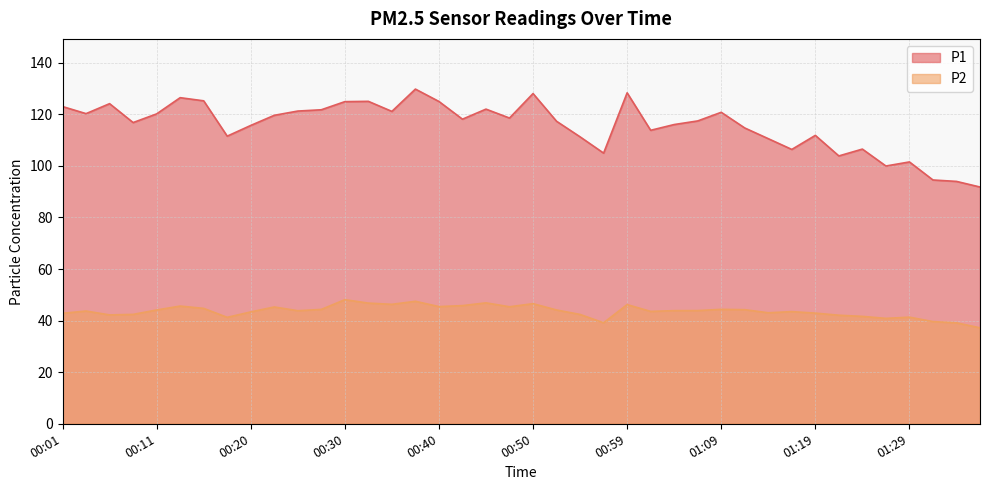

Rank the categories by P1 value from highest to lowest.

00:38, 00:59, 00:50, 00:13, 00:16, 00:33, 00:40, 00:30, 00:06, 00:01, 00:45, 00:28, 00:25, 00:35, 01:09, 00:03, 00:11, 00:23, 00:47, 00:42, 01:07, 00:52, 00:08, 01:04, 00:20, 01:12, 01:02, 01:19, 00:18, 00:55, 01:14, 01:24, 01:16, 00:57, 01:21, 01:29, 01:26, 01:31, 01:34, 01:36